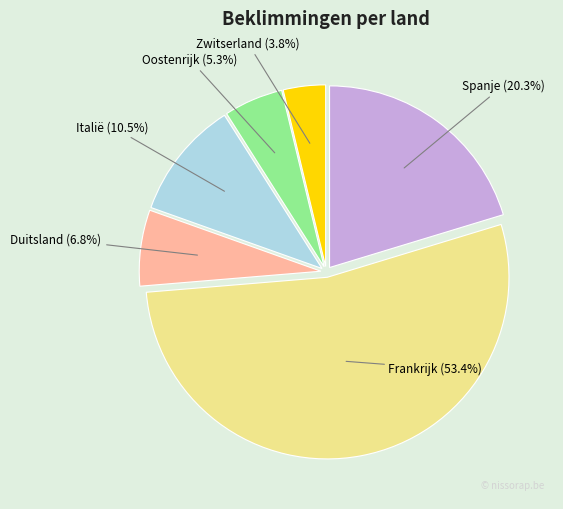

How many slices are in this pie chart?

6